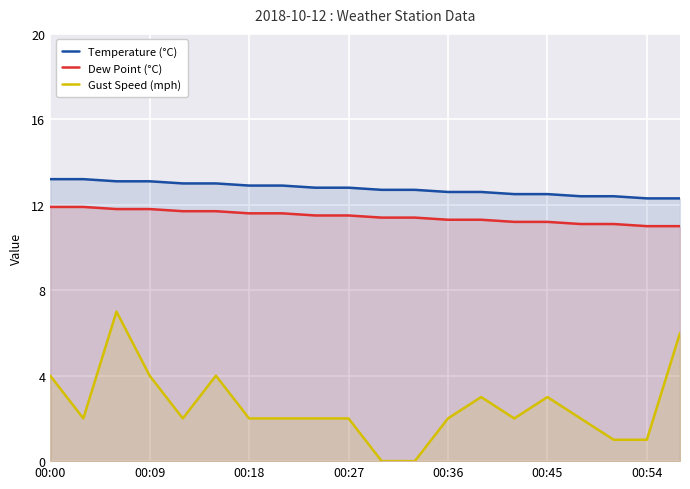

What is the maximum value shown in the chart?

13.2